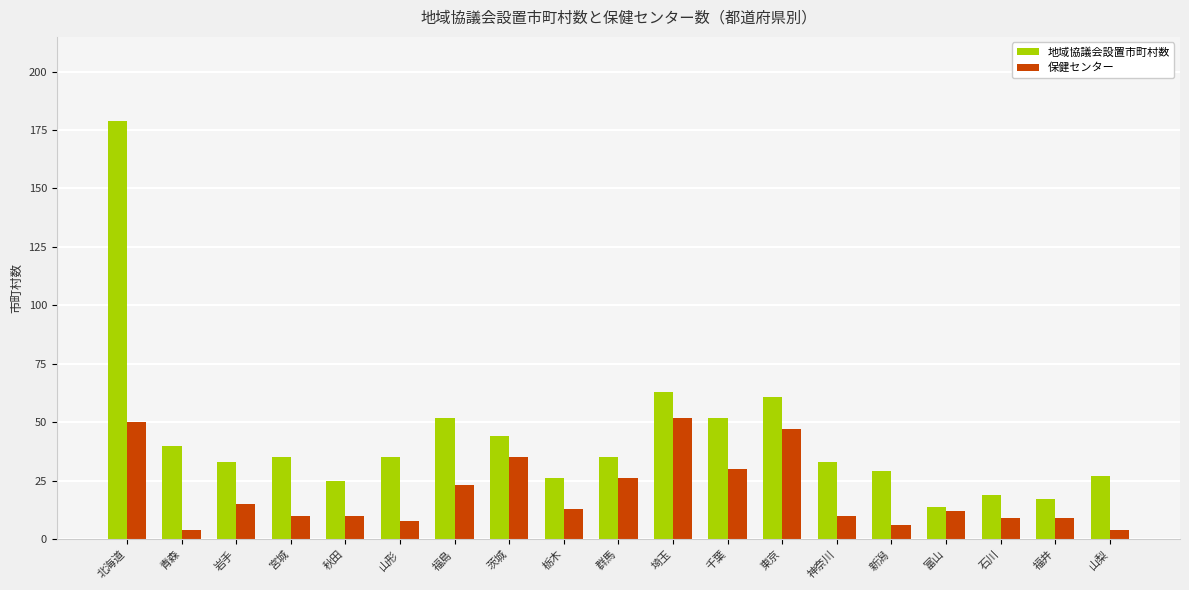

What is the spread (max minus min) of values at 茨城?

9